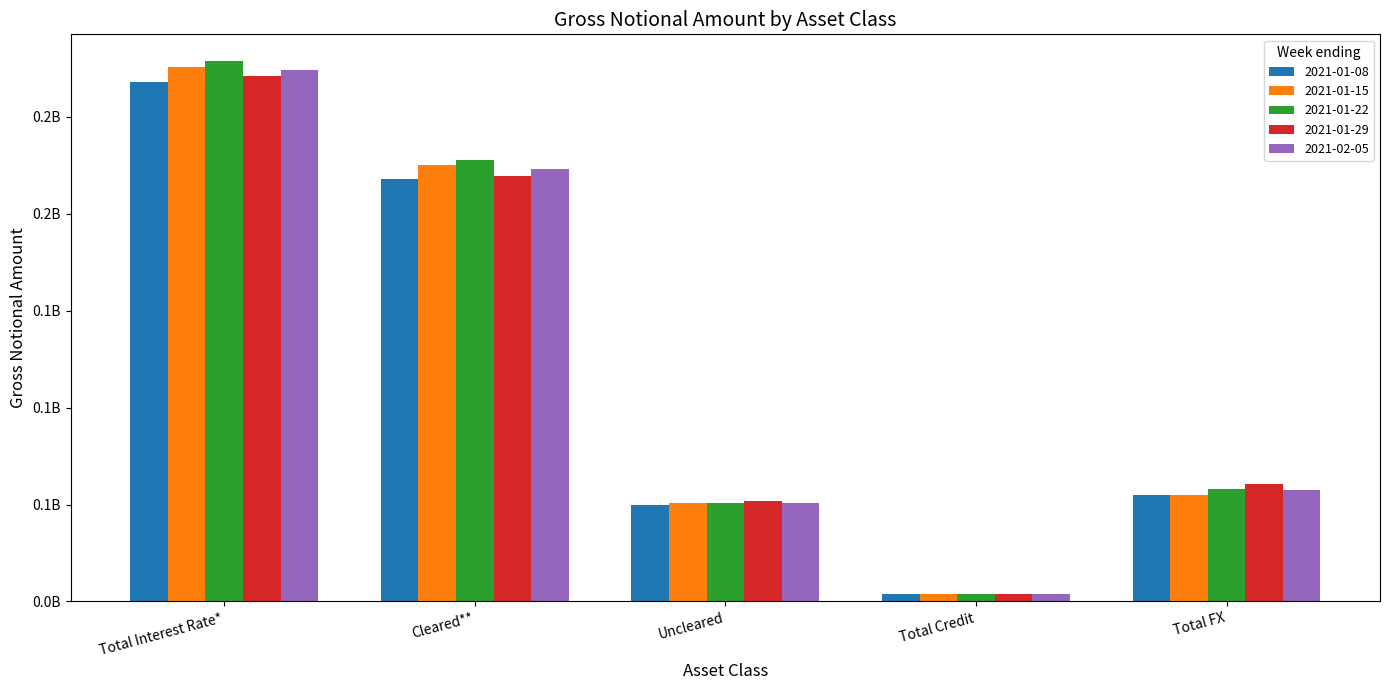

Between Uncleared and Total Interest Rate*, which is larger?

Total Interest Rate*